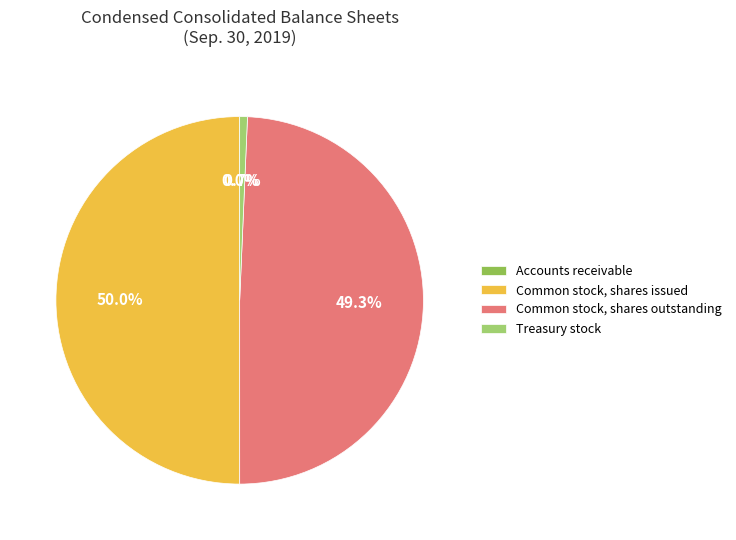

Is there a majority slice in this chart?

No